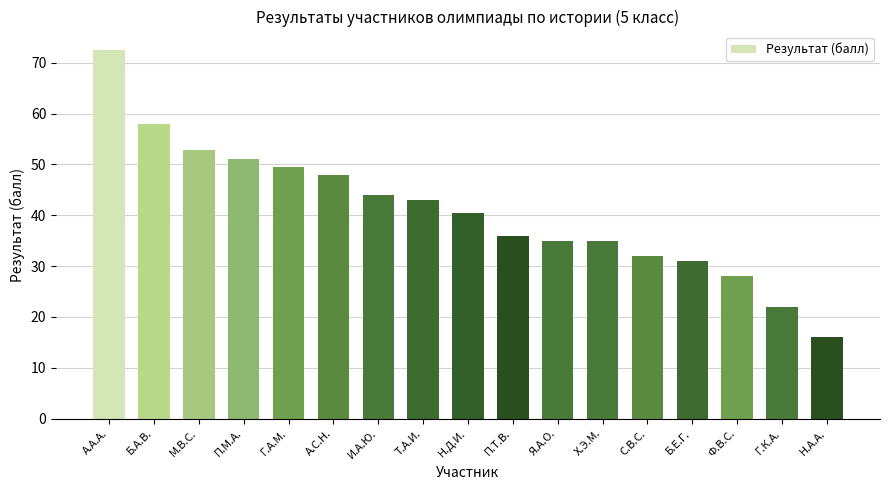

Is it true that the value at Х.Э.М. is 35.0?

True